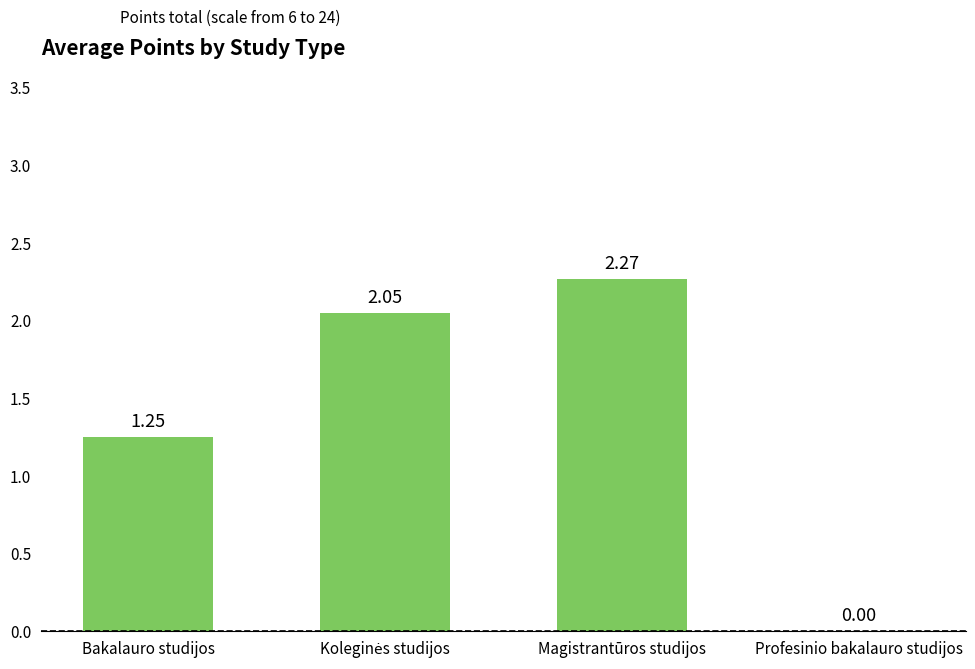

What is the sum of all values?

5.6